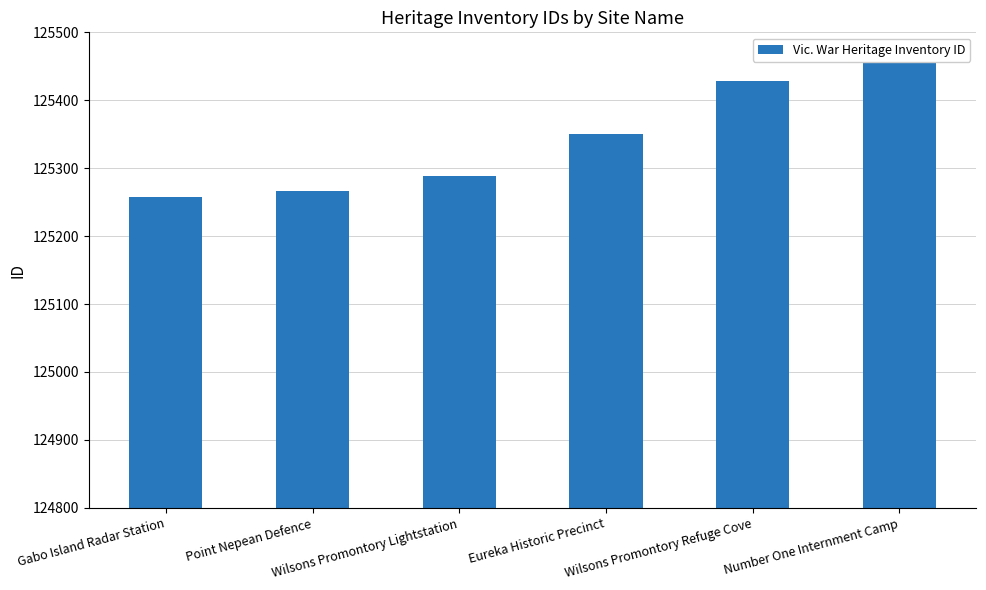

At which category does the chart reach its peak across all series?

Number One Internment Camp